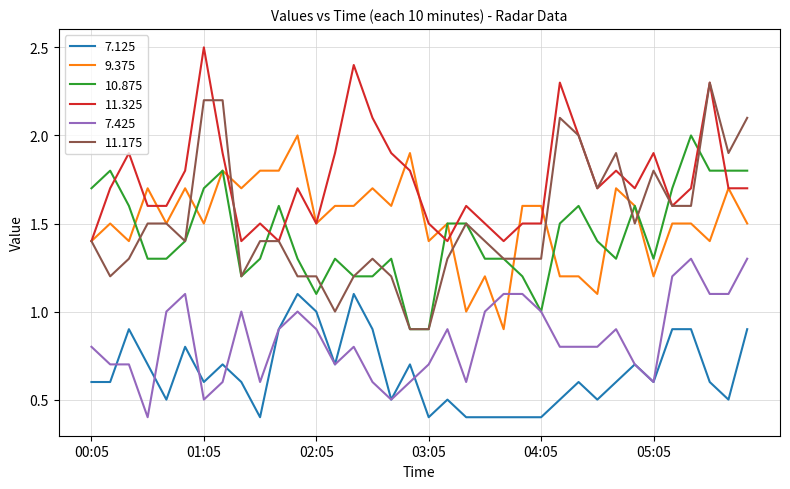

Which series has the widest spread of values?

11.175